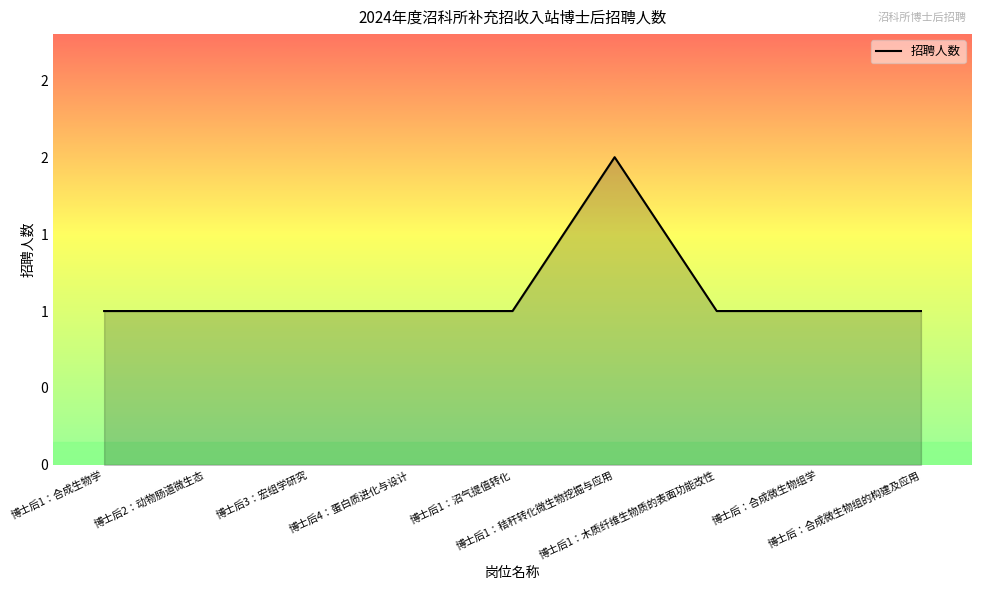

How many lines are shown in the chart?

1